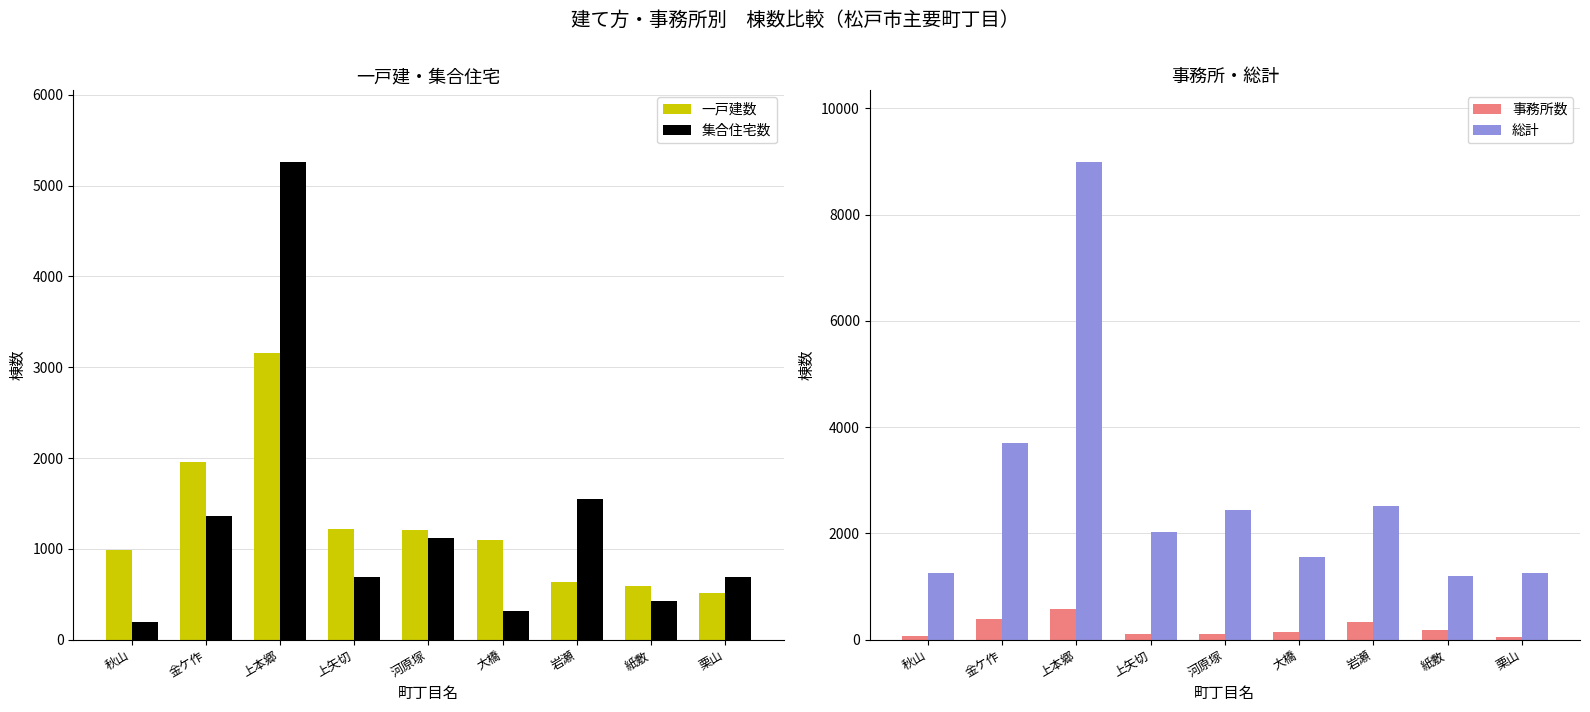

True or false: 一戸建数 has a value of 993 at 秋山.

True